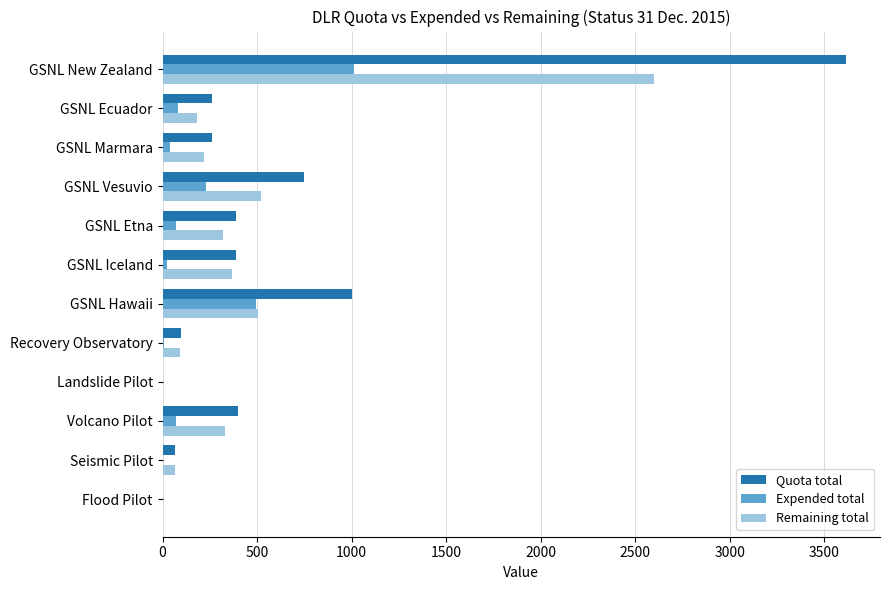

The Remaining total series shows 288 at GSNL Vesuvio. True or false?

False